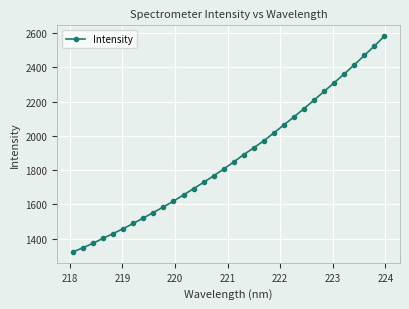

How many distinct data groups are displayed?

1